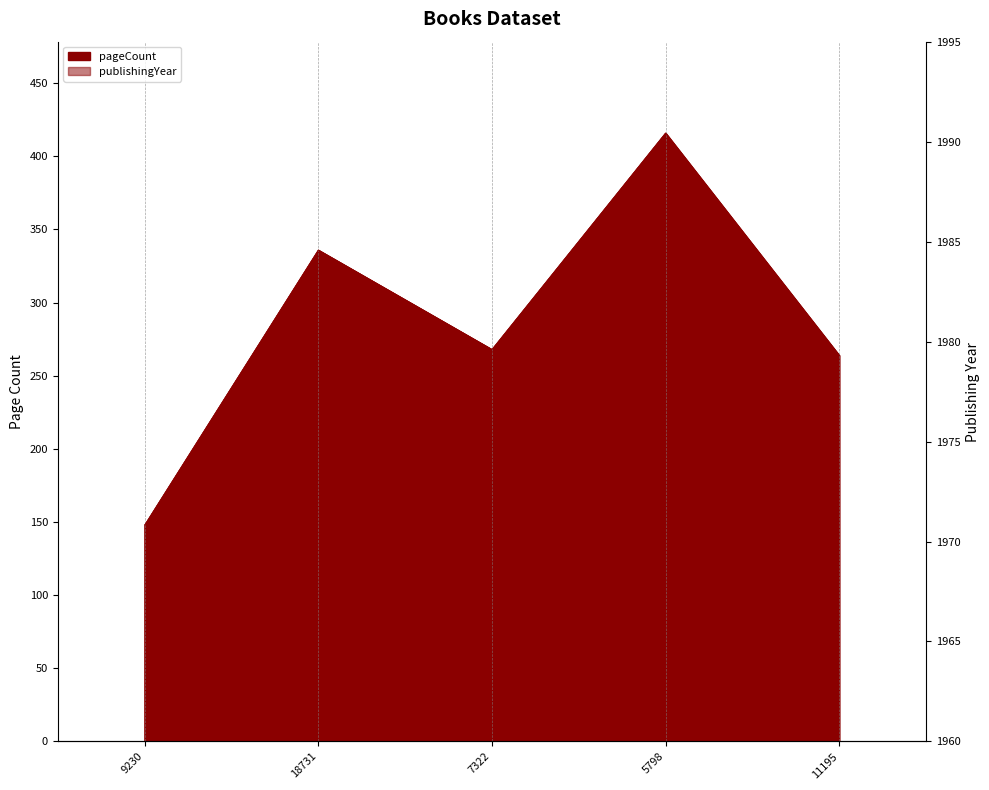

Is the value of pageCount at 9230 greater than the value of publishingYear at 9230?

No